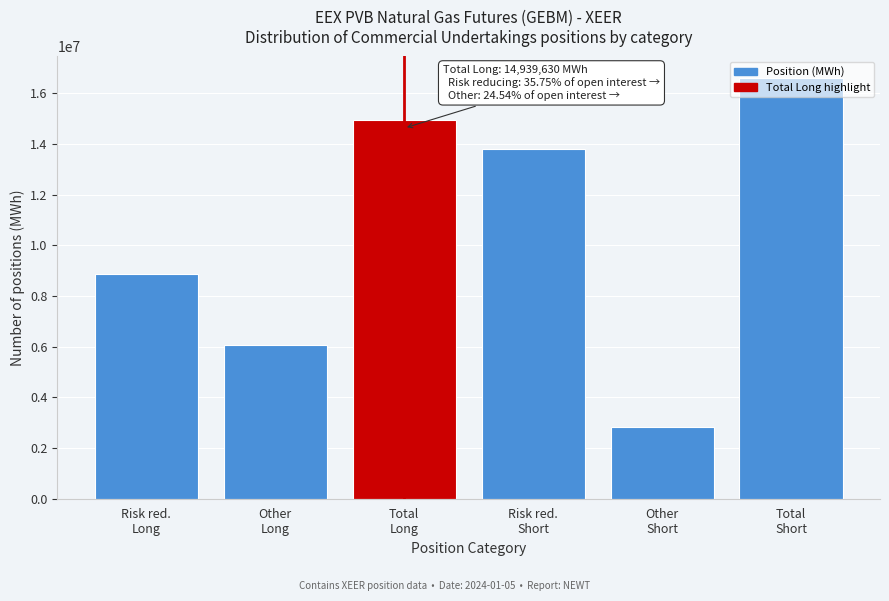

What is the minimum value shown in the chart?

2813990